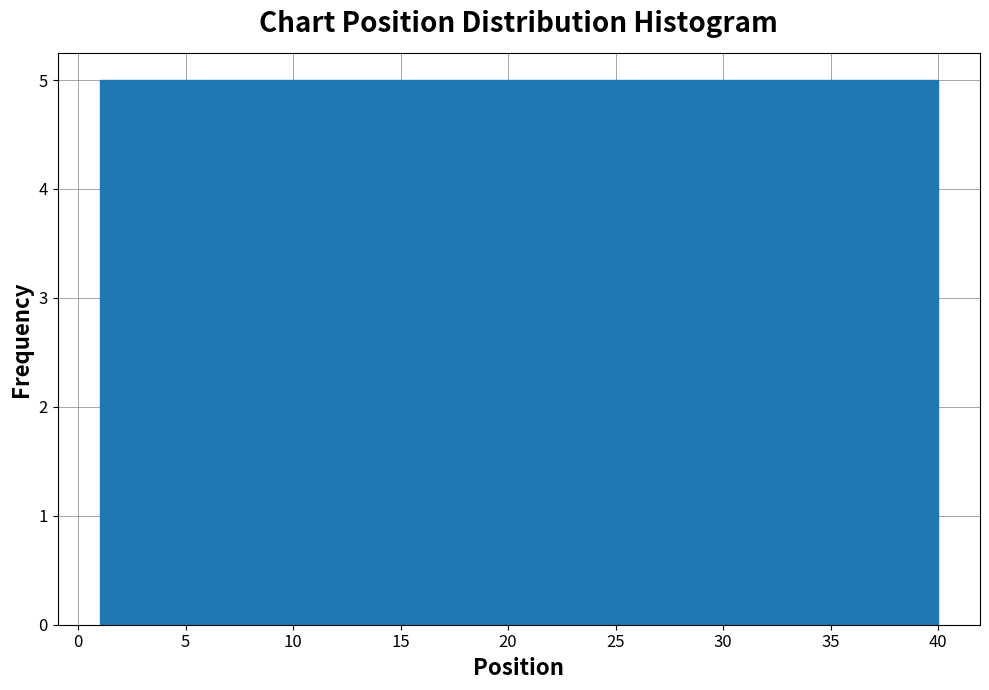

What is the height of the bar covering 11.0 to 15.5 on the x-axis? Neither the bar edges nor the heights are printed on the chart, so give them approximately, as read against the axes.

5